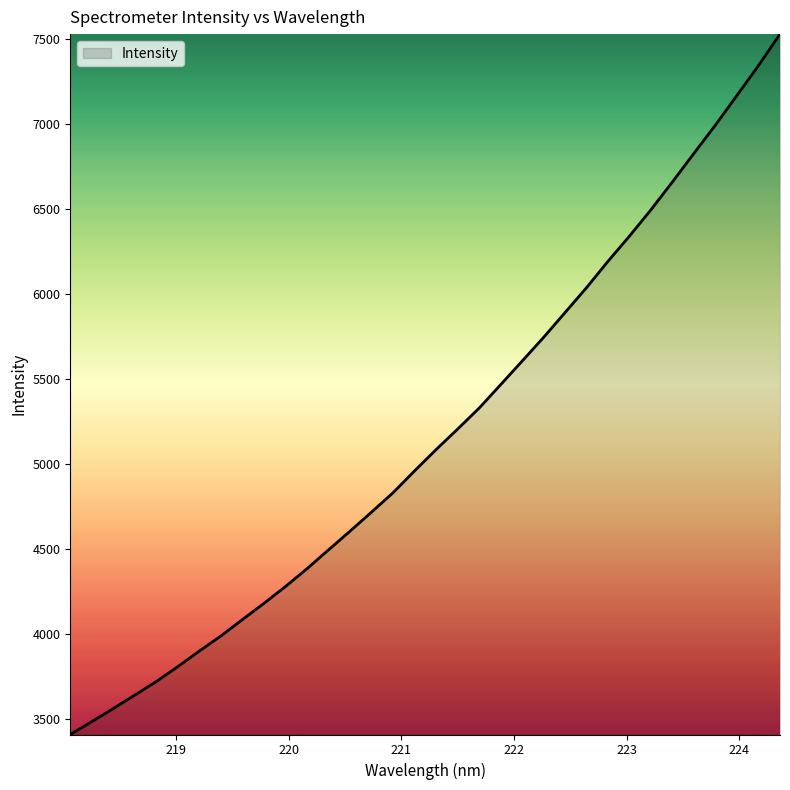

What is the difference between the maximum and minimum values?

4117.2